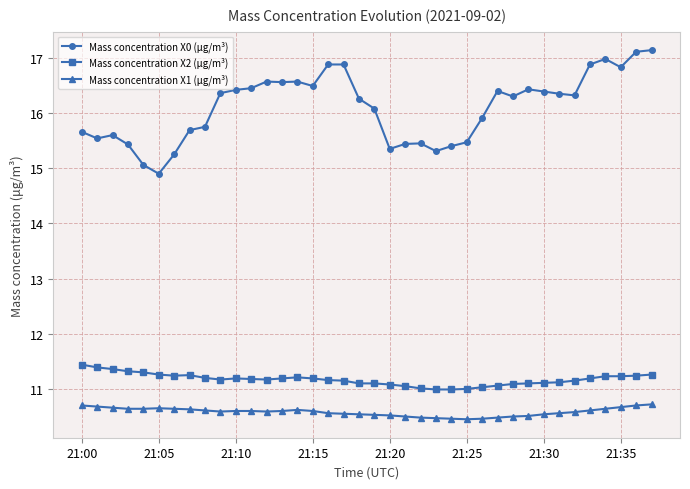

What is the minimum value for Mass concentration X0 (μg/m³)?

14.9